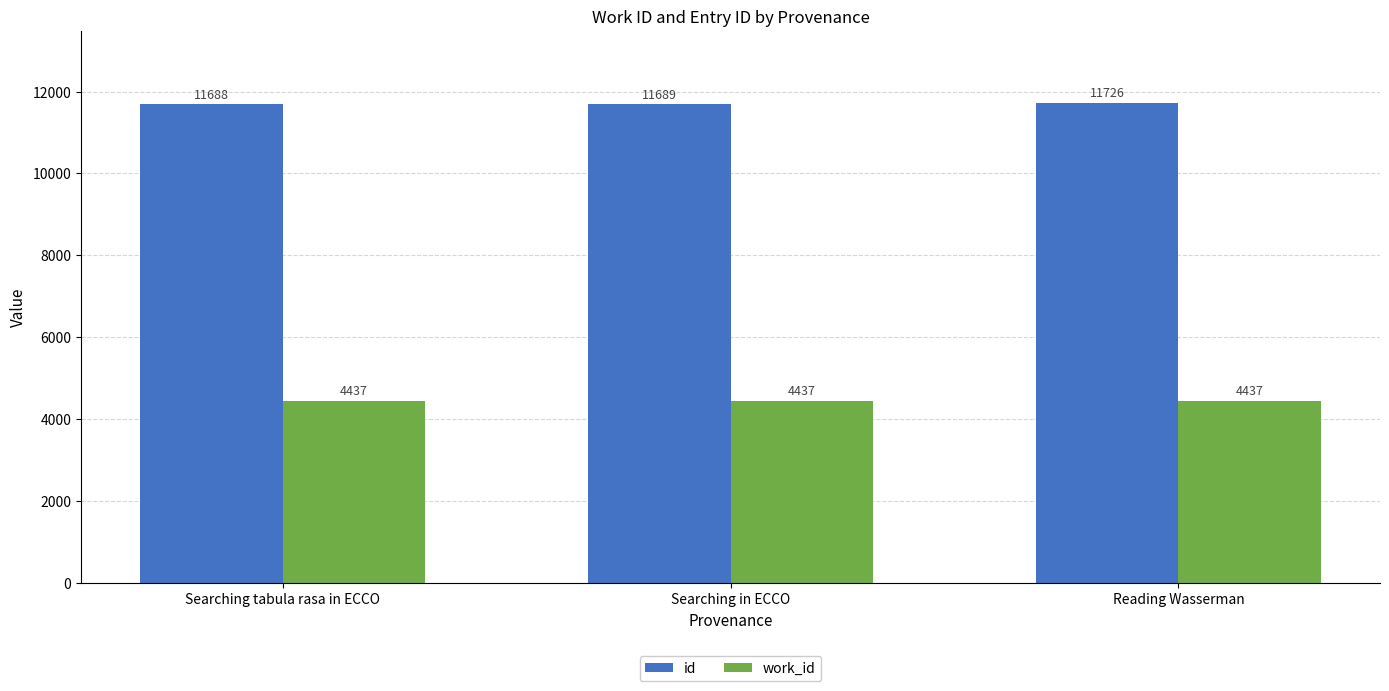

What are all the series names shown in the legend?

id, work_id